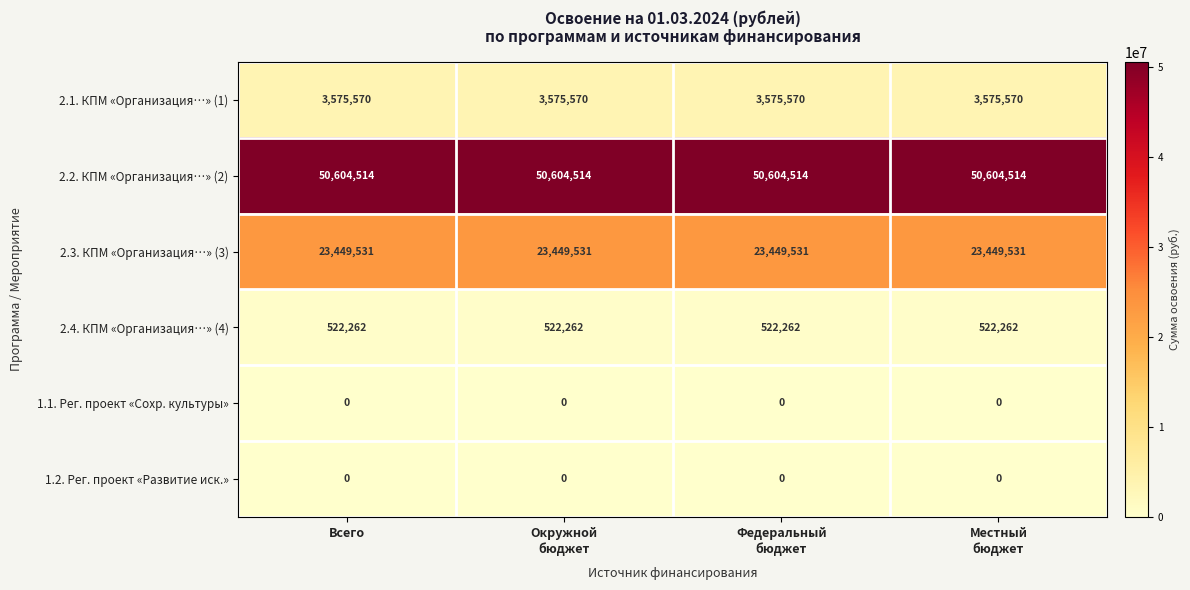

At how many categories does at least one series exceed 26579655?

4